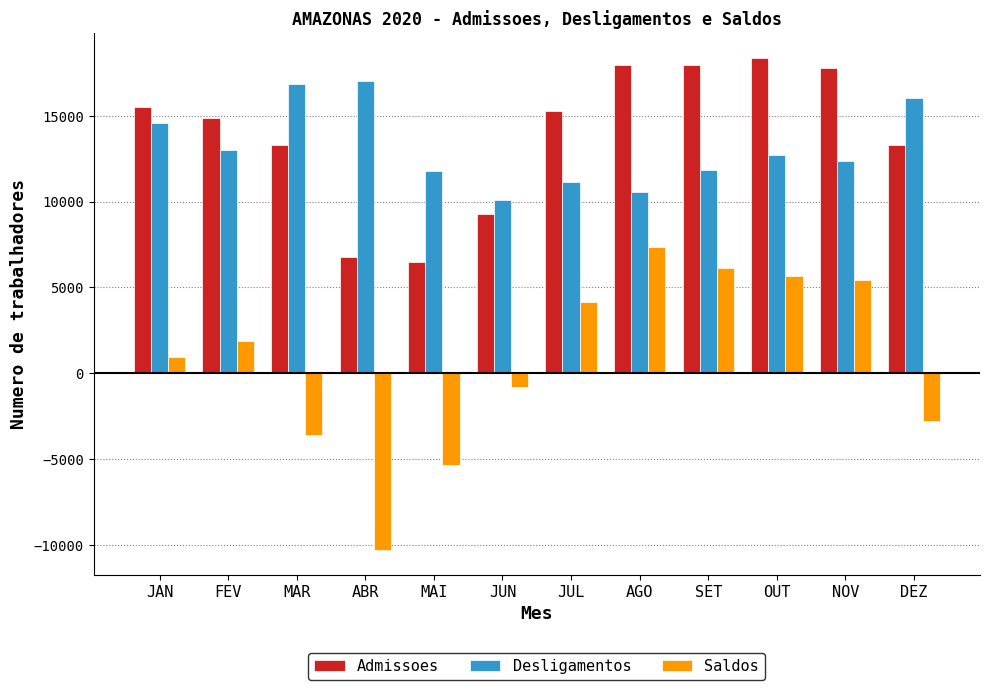

Is it true that Admissoes equals 17963 at SET?

True